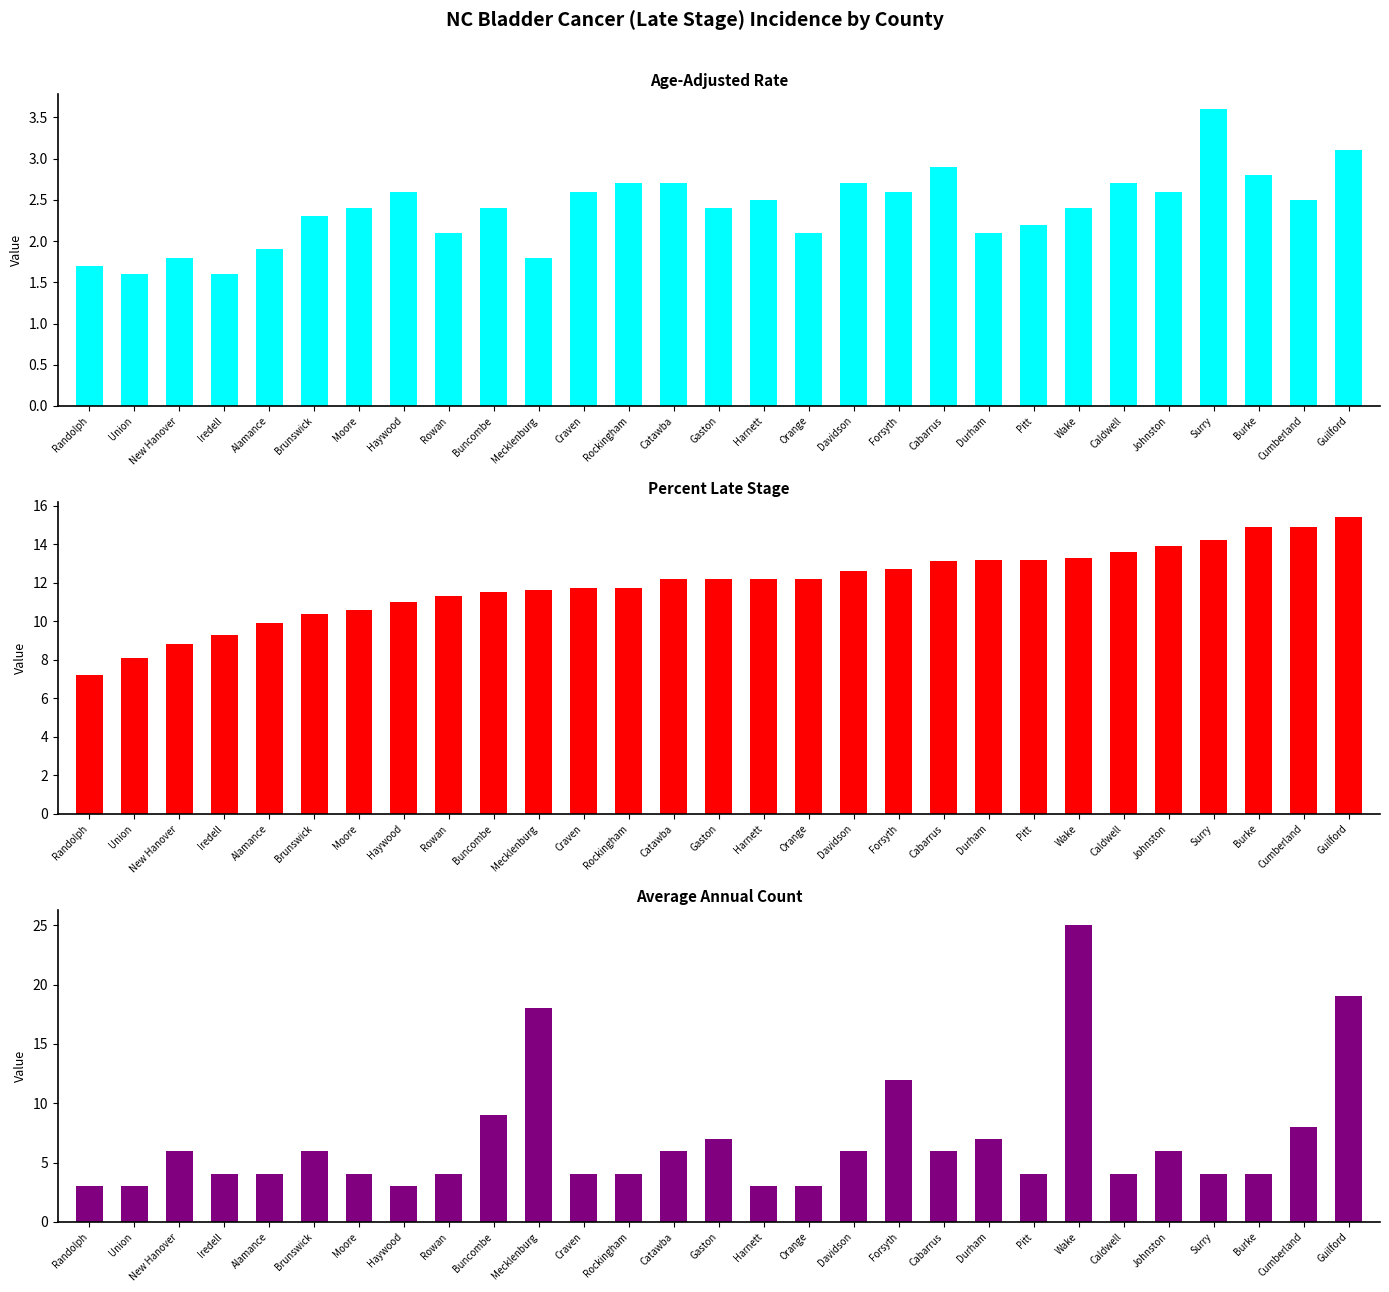

At which label is Average Annual Count closest to 14?

Forsyth